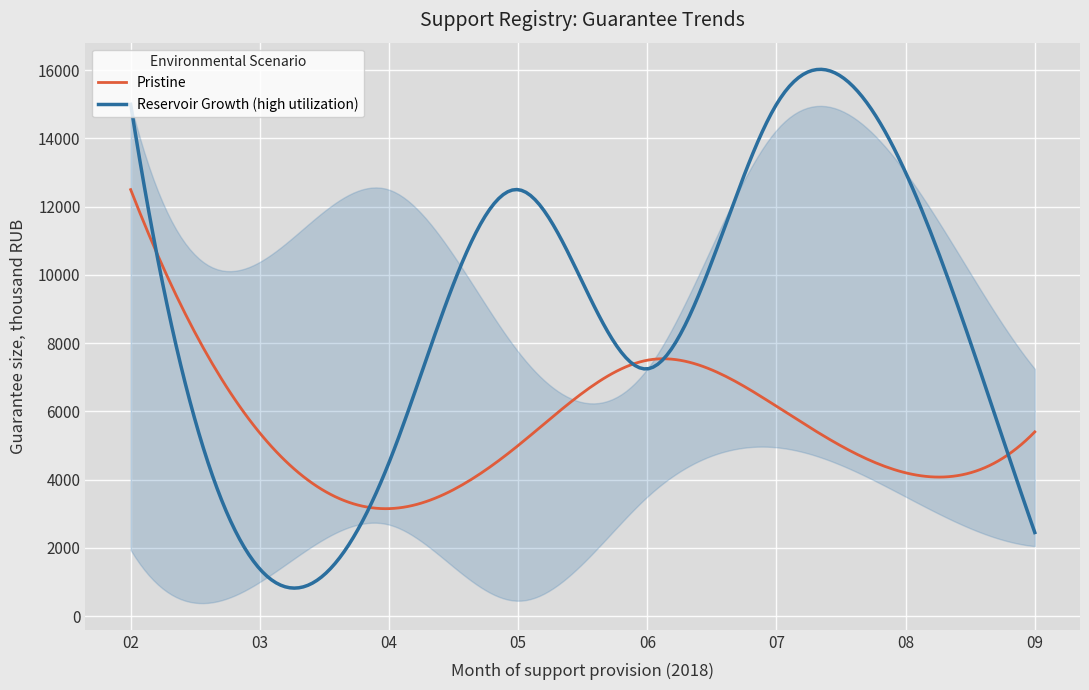

True or false: Pristine and band_low cross at least once.

False